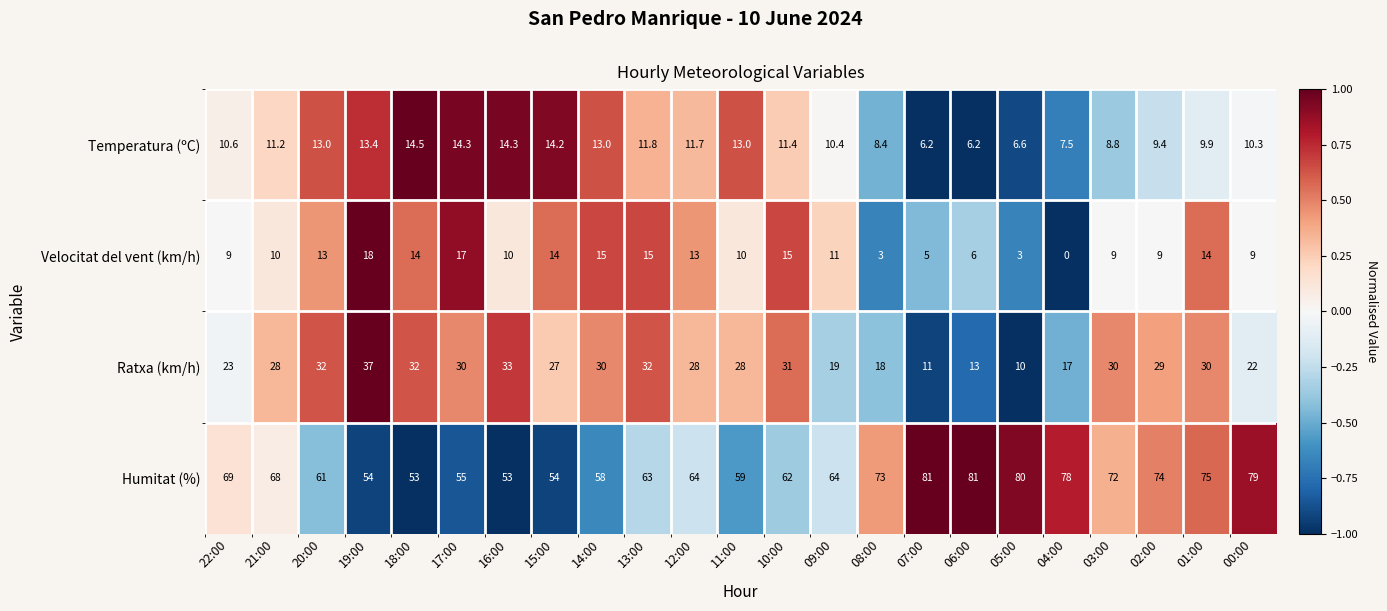

What is the difference between the Ratxa (km/h) values at 19:00 and 04:00?

20.0